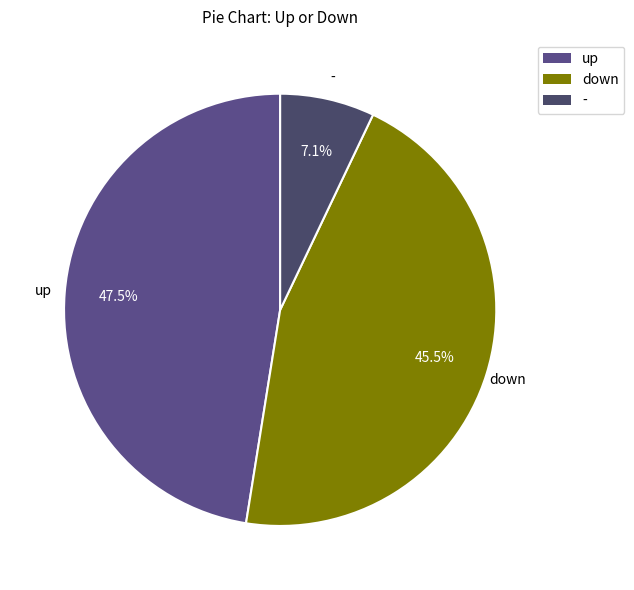

Does down represent more than half of the total?

No